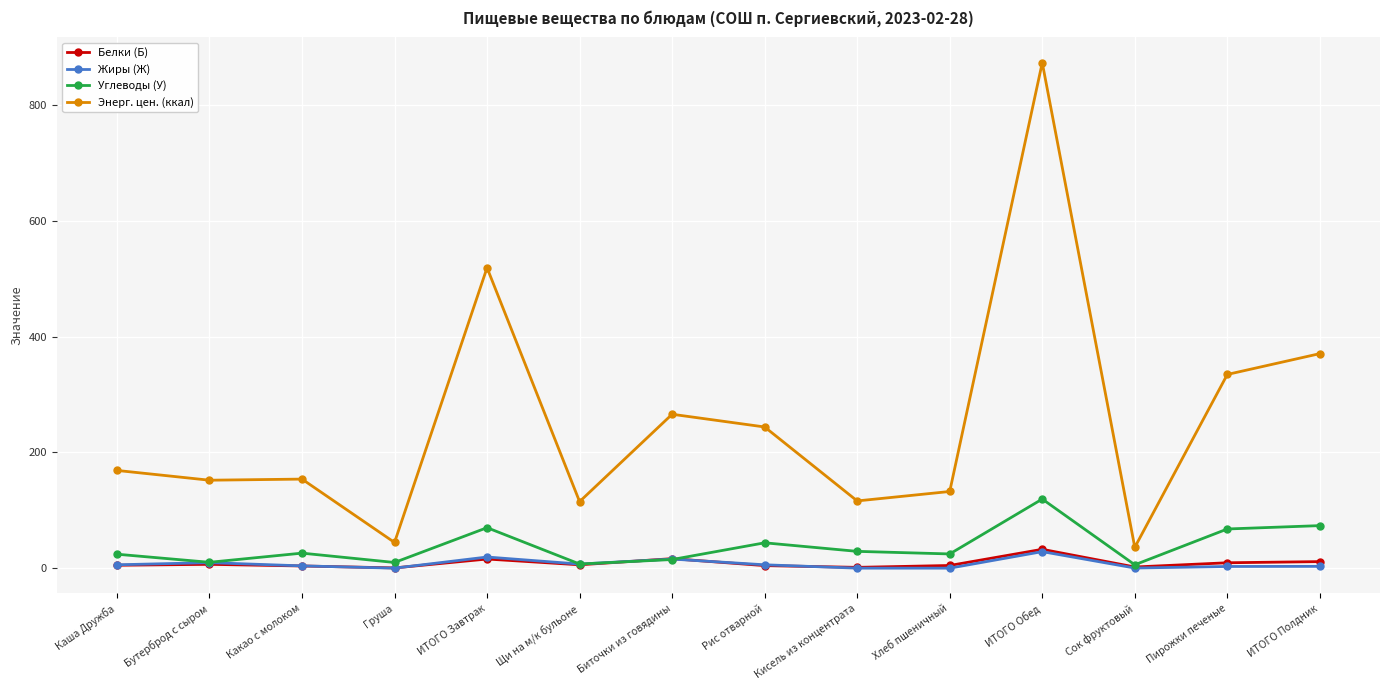

At which category is the sum across all series the highest?

ИТОГО Обед